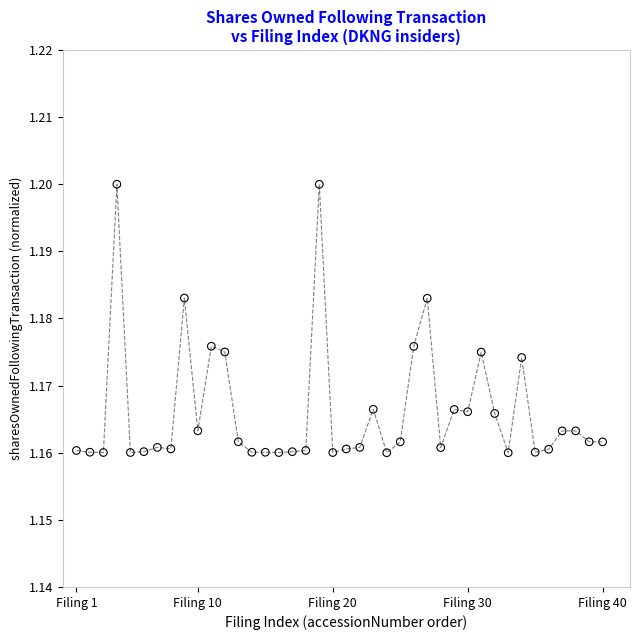

What is the range of X values (max minus min)?

39.0